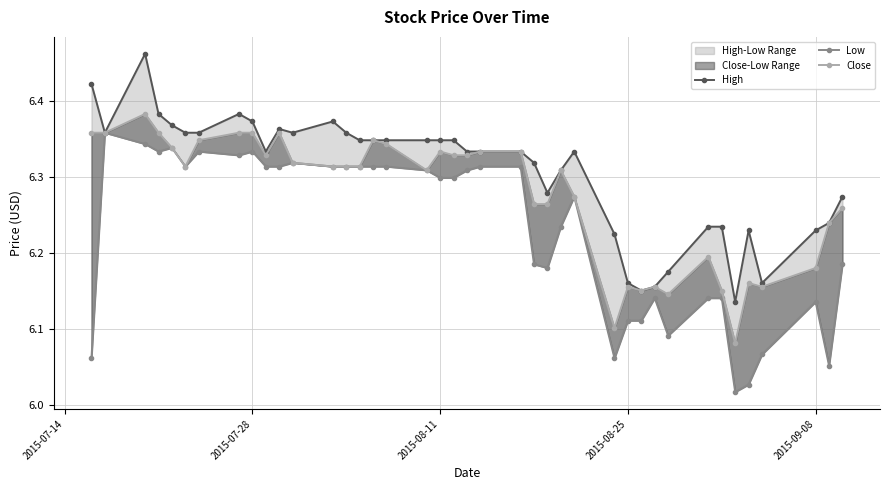

What is the value of the Close point at the 7th from the left?

6.3